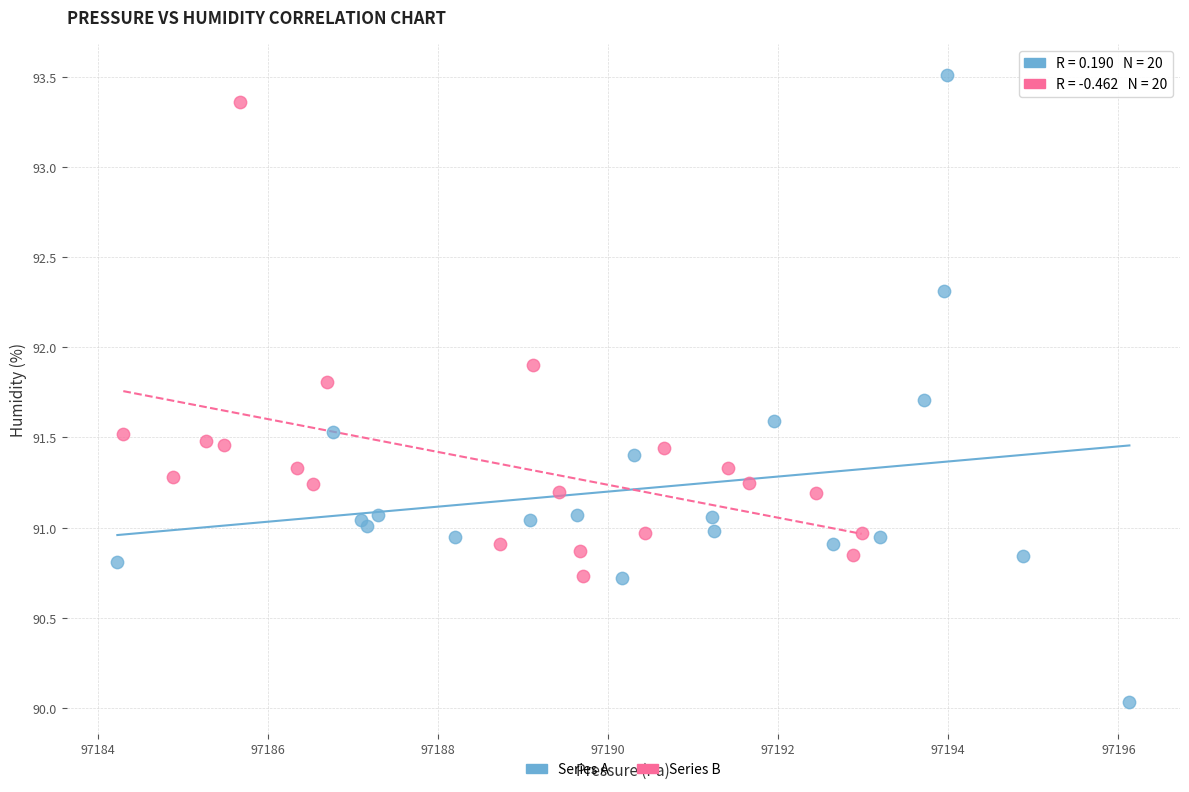

What are all the series names shown in the legend?

Series A, Series B